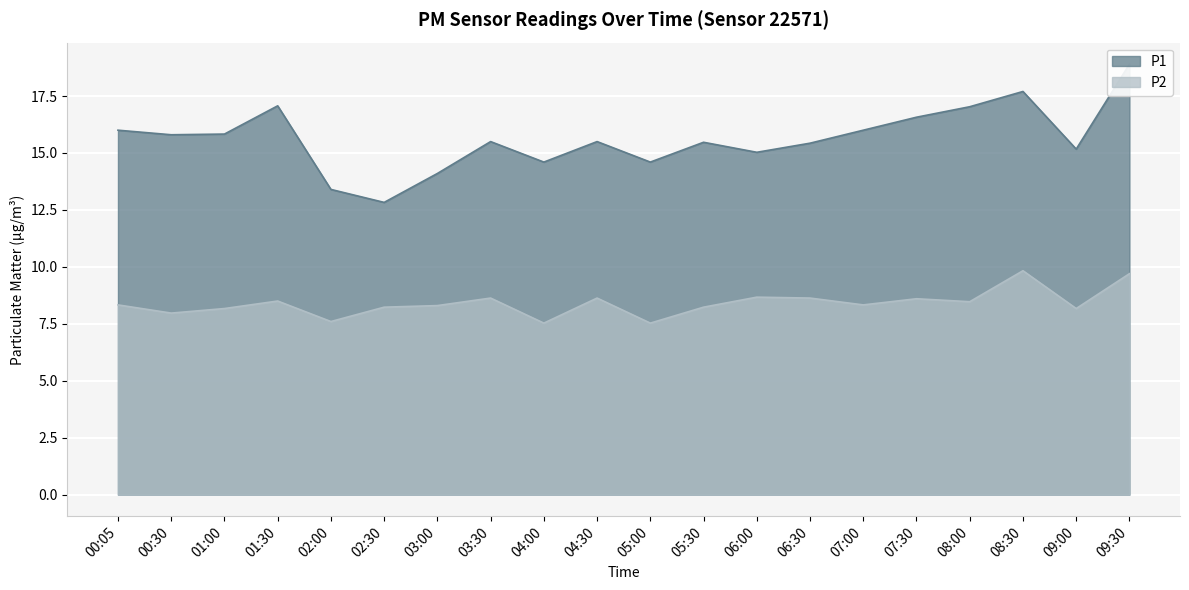

At which category does P1 reach its first local valley?

00:30